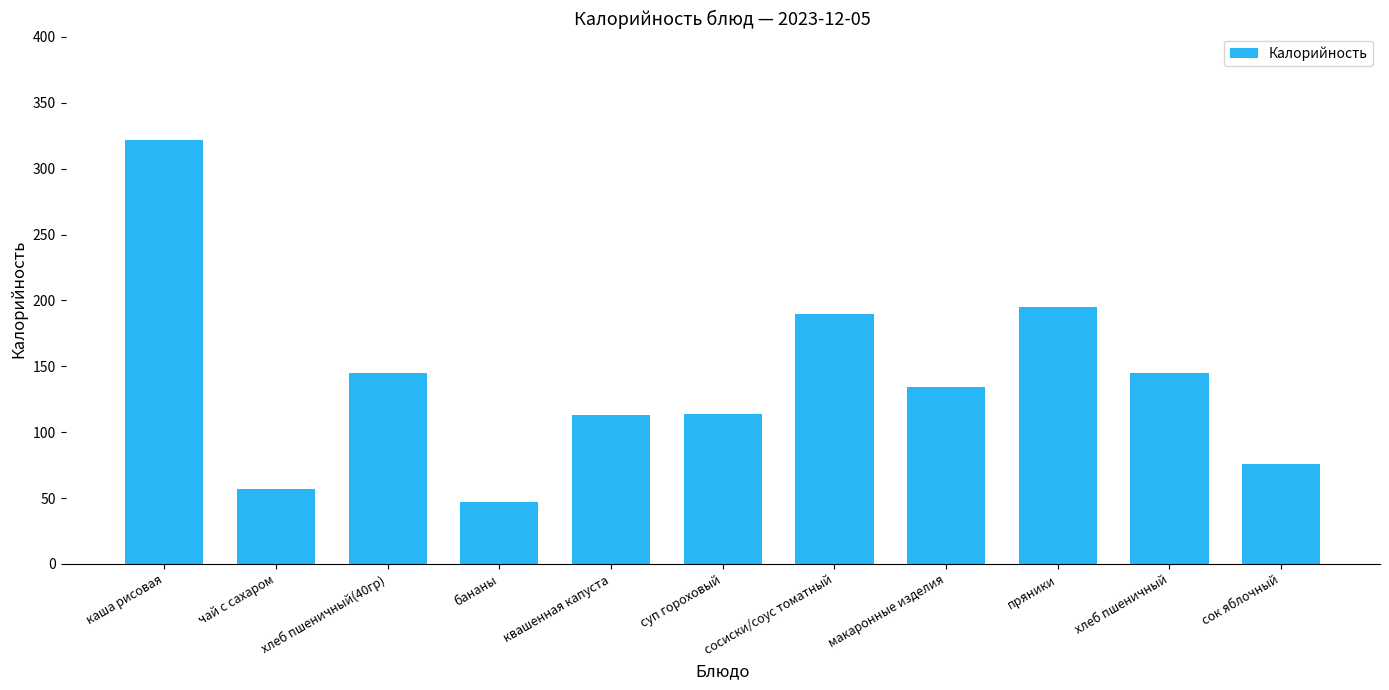

What is the value of the 7th bar from the left?

190